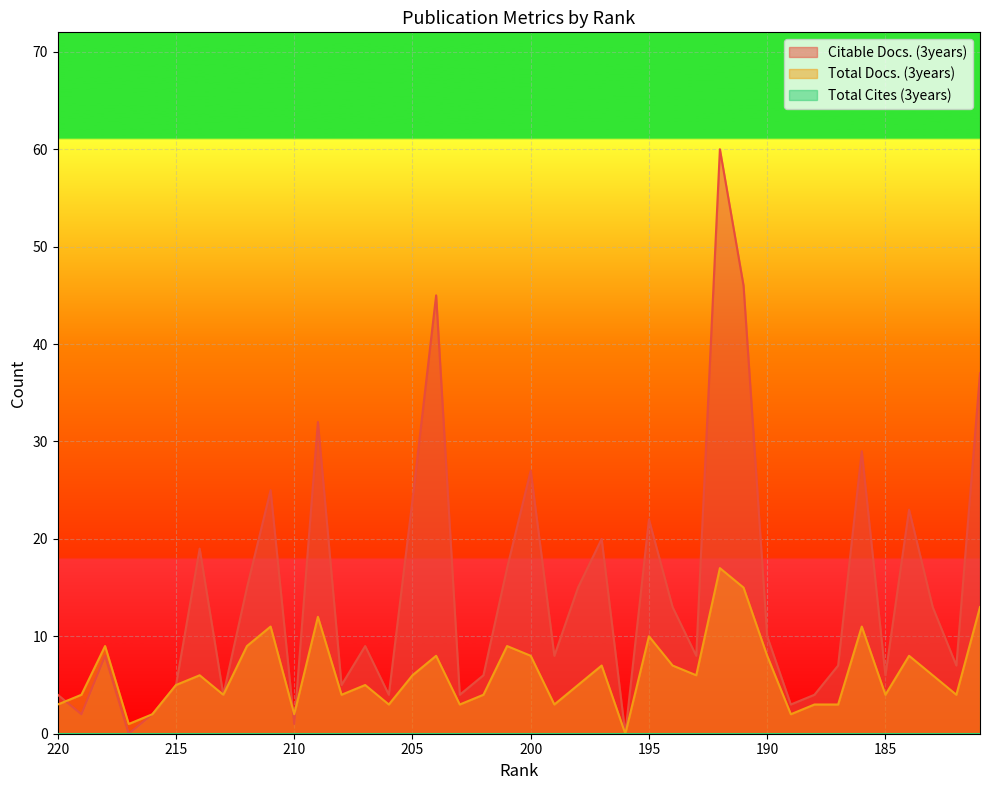

What is the highest value of the Citable Docs. (3years) series?

60